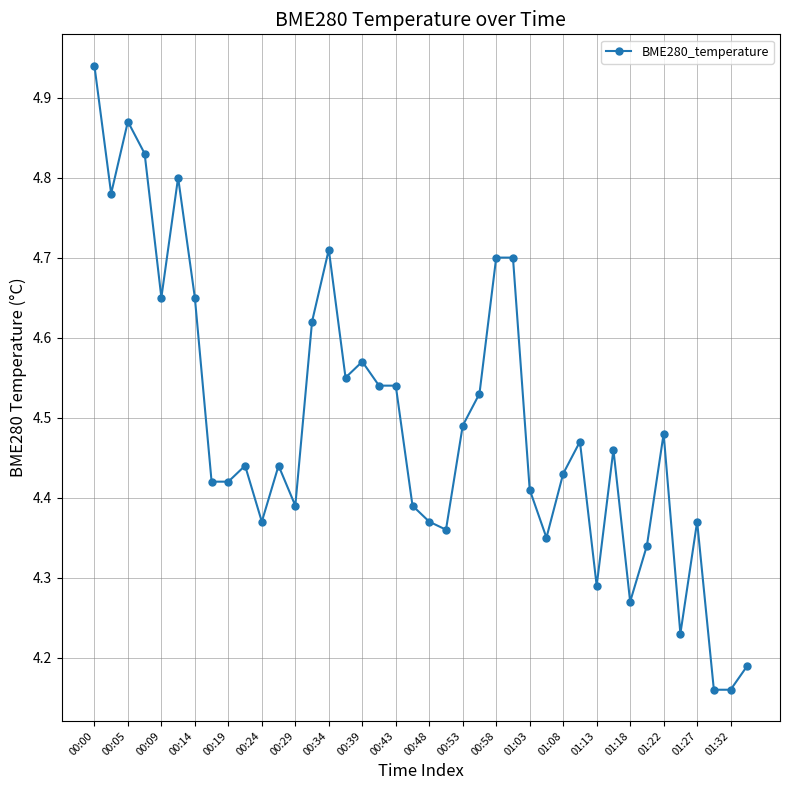

True or false: the data has more than 0 interior local peaks.

True